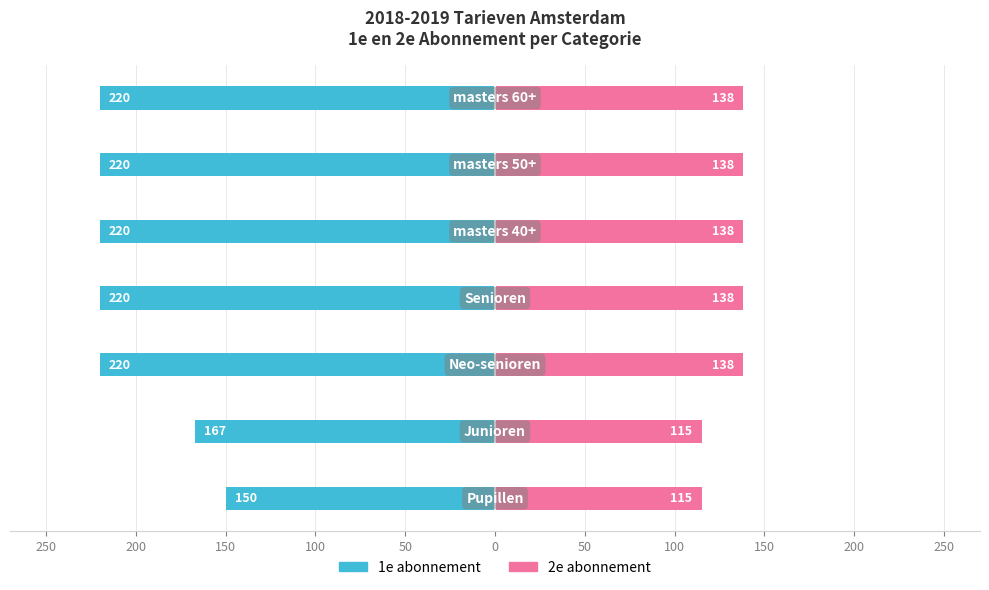

How many values in the 1e abonnement series exceed -220?

2